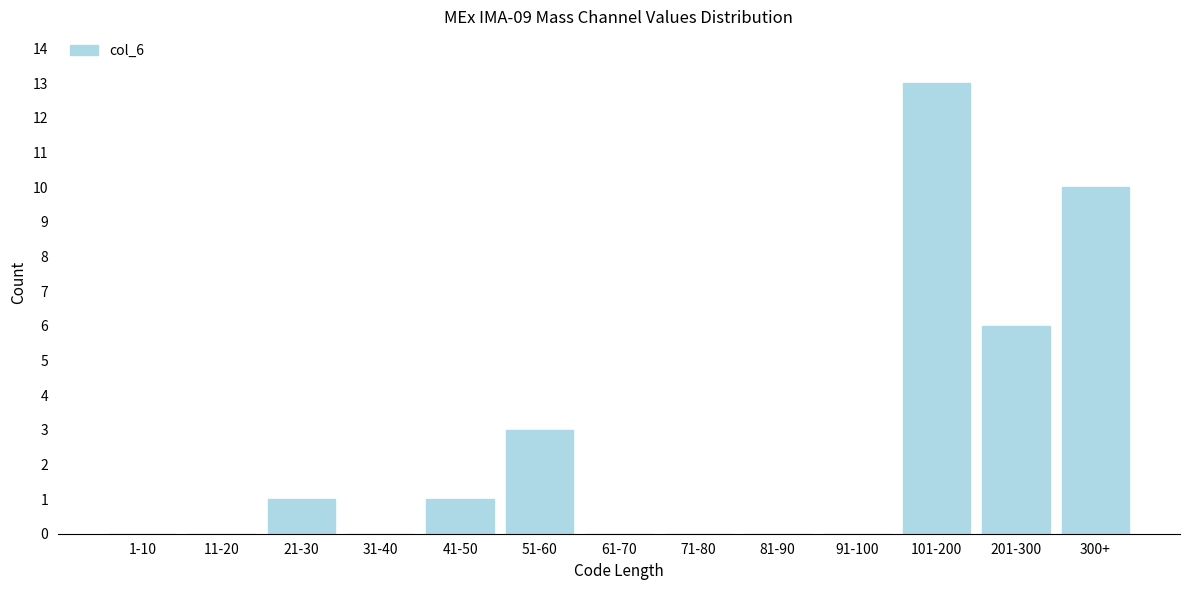

Reading right to left, extract all data points from this chart.

300+=10	201-300=6	101-200=13	91-100=0	81-90=0	71-80=0	61-70=0	51-60=3	41-50=1	31-40=0	21-30=1	11-20=0	1-10=0